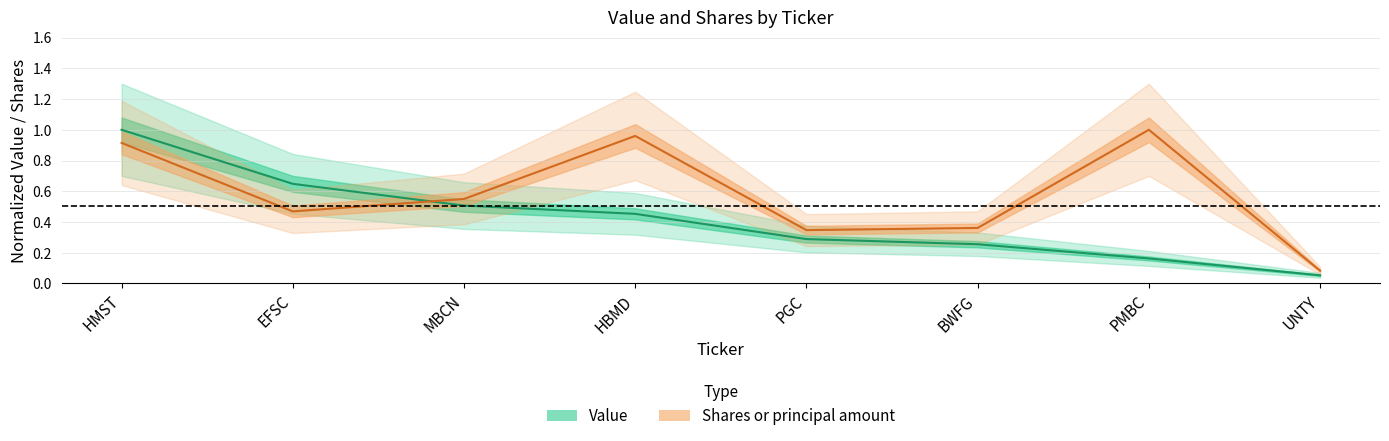

What is the label of the 6th point from the right?

MBCN